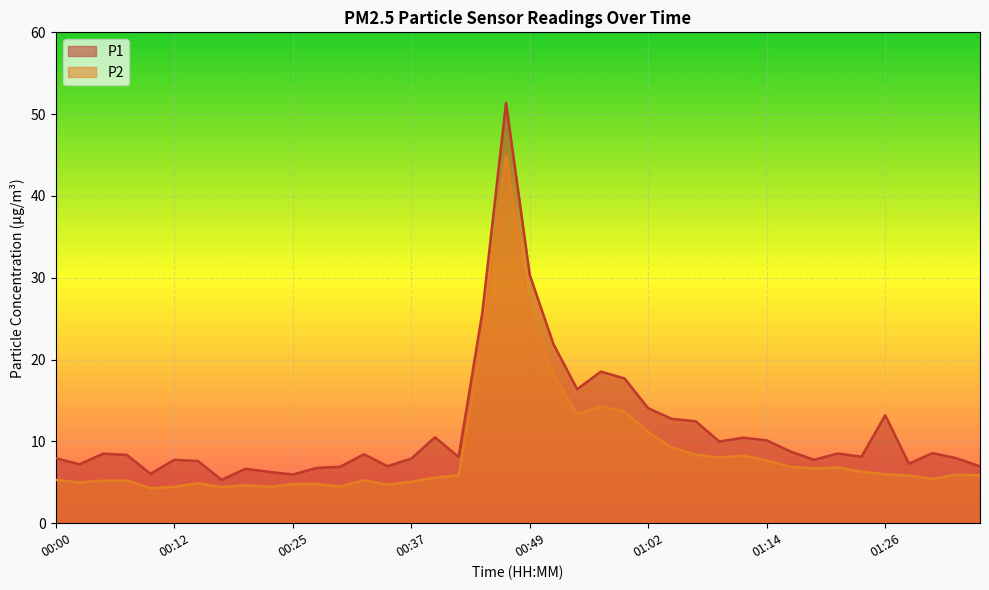

Reading right to left, extract all data points from this chart.

P1: 7.0	8.0	8.6	7.3	13.2	8.1	8.5	7.8	8.8	10.1	10.4	10.0	12.5	12.8	14.1	17.7	18.5	16.4	21.9	30.4	51.4	25.8	8.1	10.5	7.9	7.0	8.4	6.9	6.8	6.0	6.3	6.7	5.3	7.6	7.8	6.0	8.3	8.5	7.2	8.0
P2: 5.8	5.9	5.4	5.8	6.0	6.3	6.8	6.7	6.9	7.7	8.3	8.0	8.4	9.2	11.2	13.7	14.3	13.3	18.1	25.5	45.0	22.3	5.9	5.6	5.1	4.7	5.2	4.5	4.8	4.8	4.4	4.7	4.4	4.9	4.5	4.3	5.2	5.2	5.0	5.3